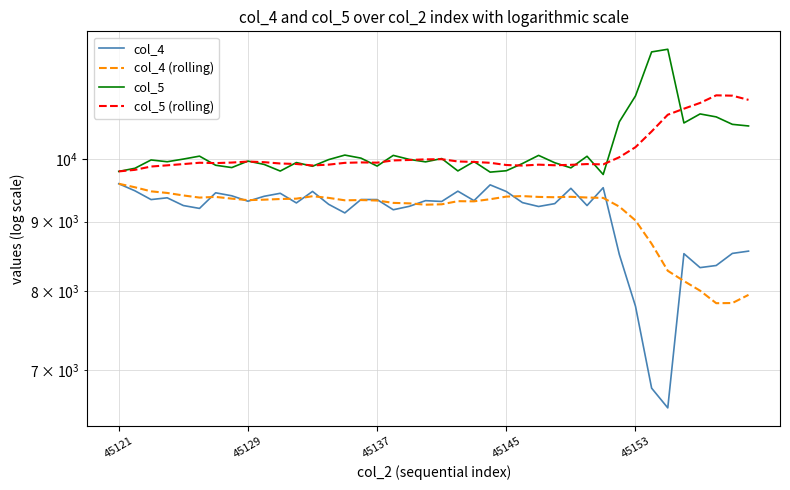

Where is col_4 (rolling) nearest to the value 8716?

33